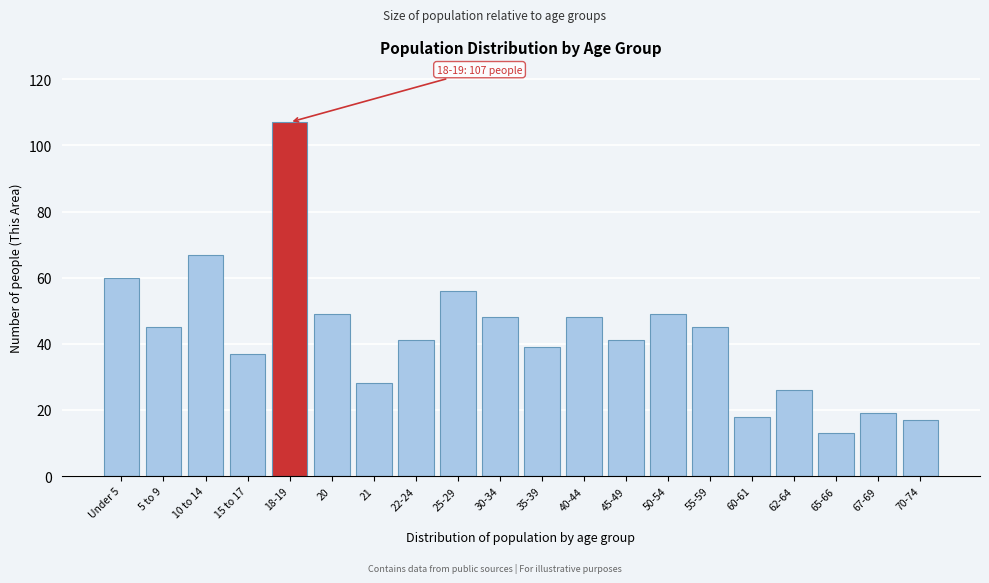

Reading right to left, extract all data points from this chart.

17	19	13	26	18	45	49	41	48	39	48	56	41	28	49	107	37	67	45	60